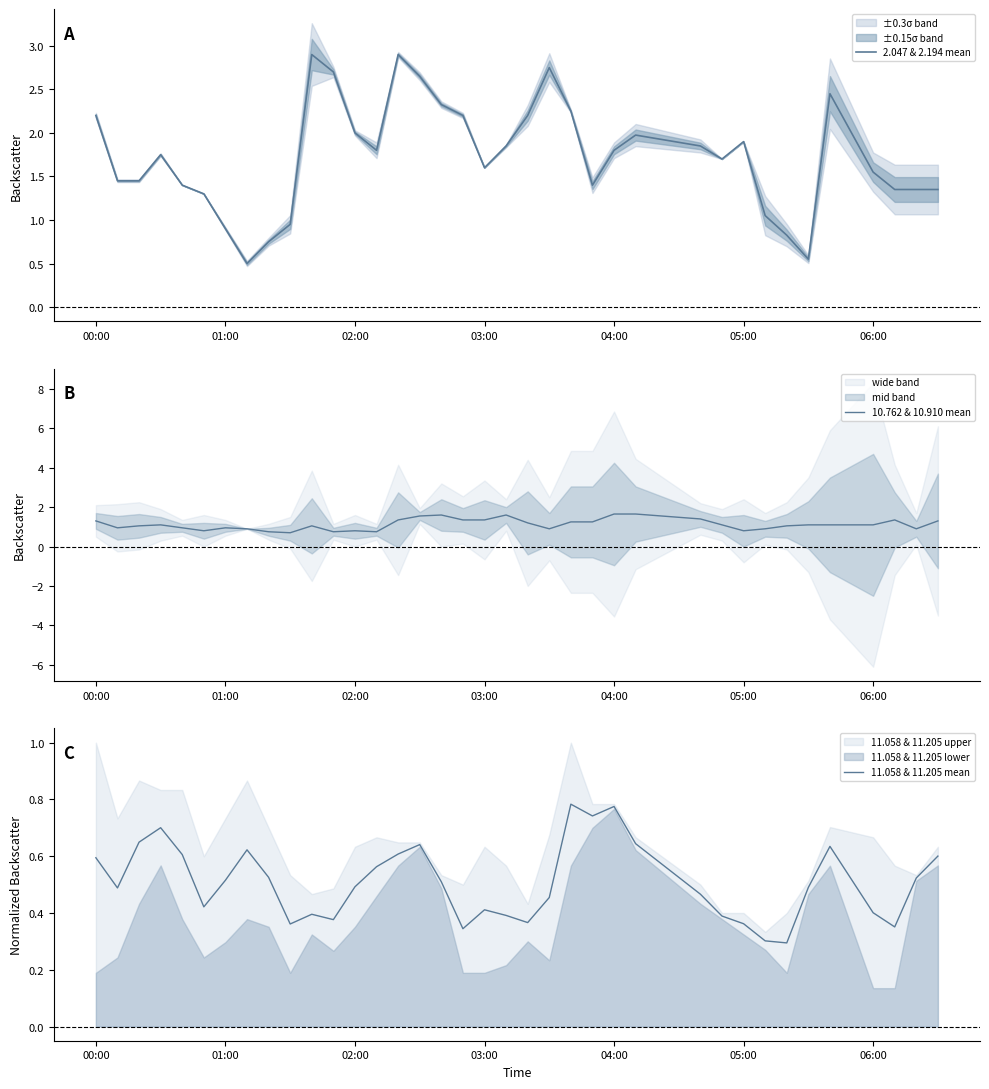

At which label does 10.762 & 10.910 mean first exceed 1?

00:00